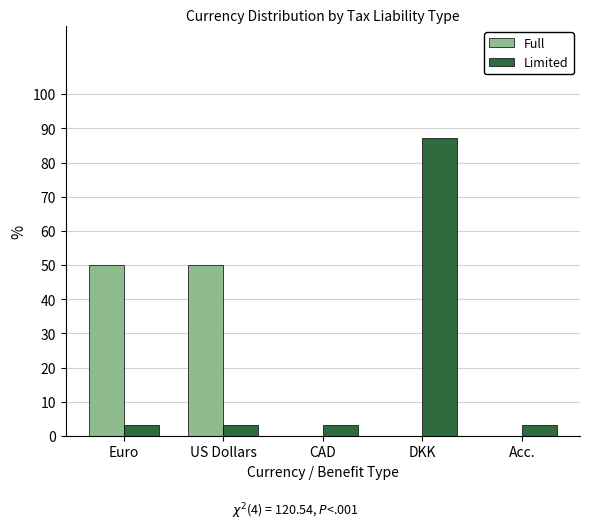

Reading left to right, transcribe all the data shown in this chart.

Full: Euro=50.0	US Dollars=50.0	CAD=0.0	DKK=0.0	Acc.=0.0
Limited: Euro=3.2	US Dollars=3.2	CAD=3.2	DKK=87.1	Acc.=3.2